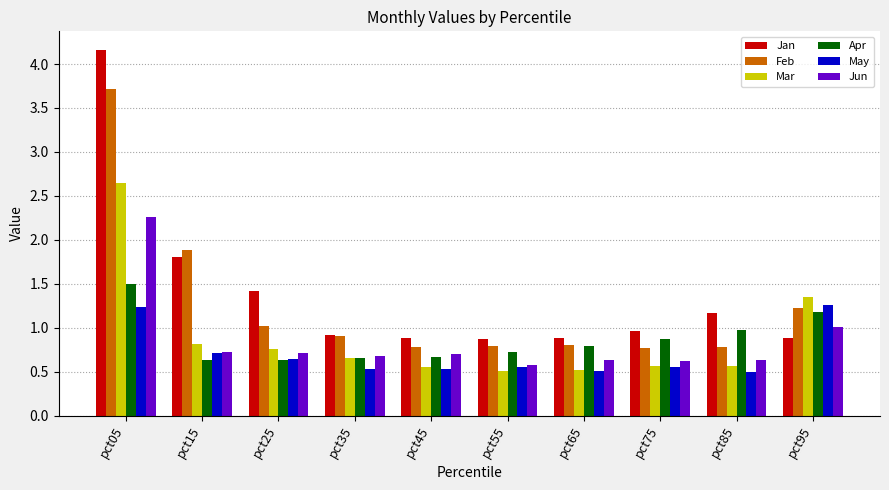

What is the sum of the Feb values at pct15 and pct95?

3.1